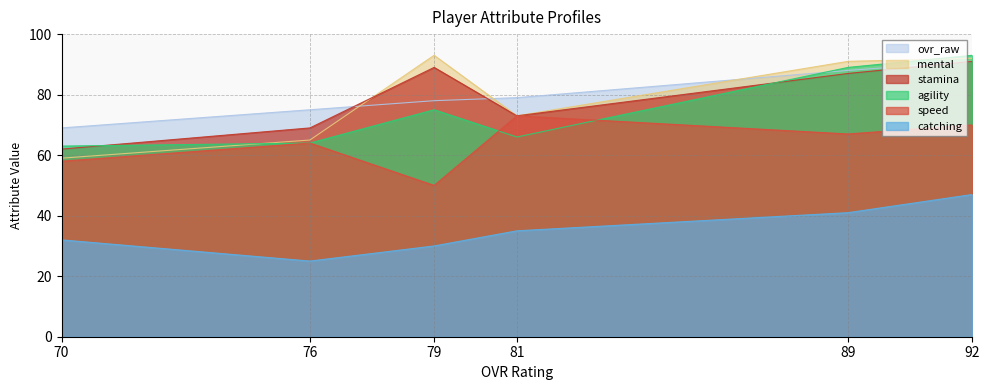

Between 81 and 79, which series saw the biggest shift?

speed